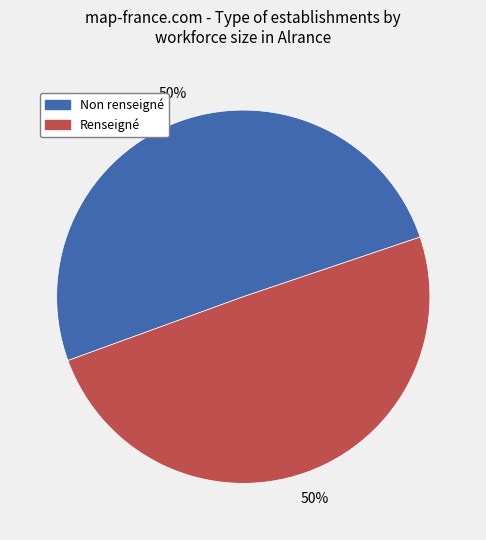

To the nearest percent, what is the average slice percentage?

50%